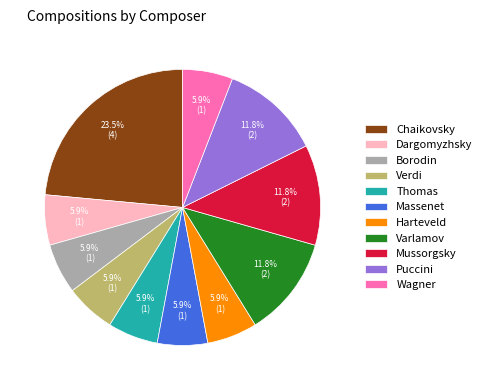

How many slices are in this pie chart?

11